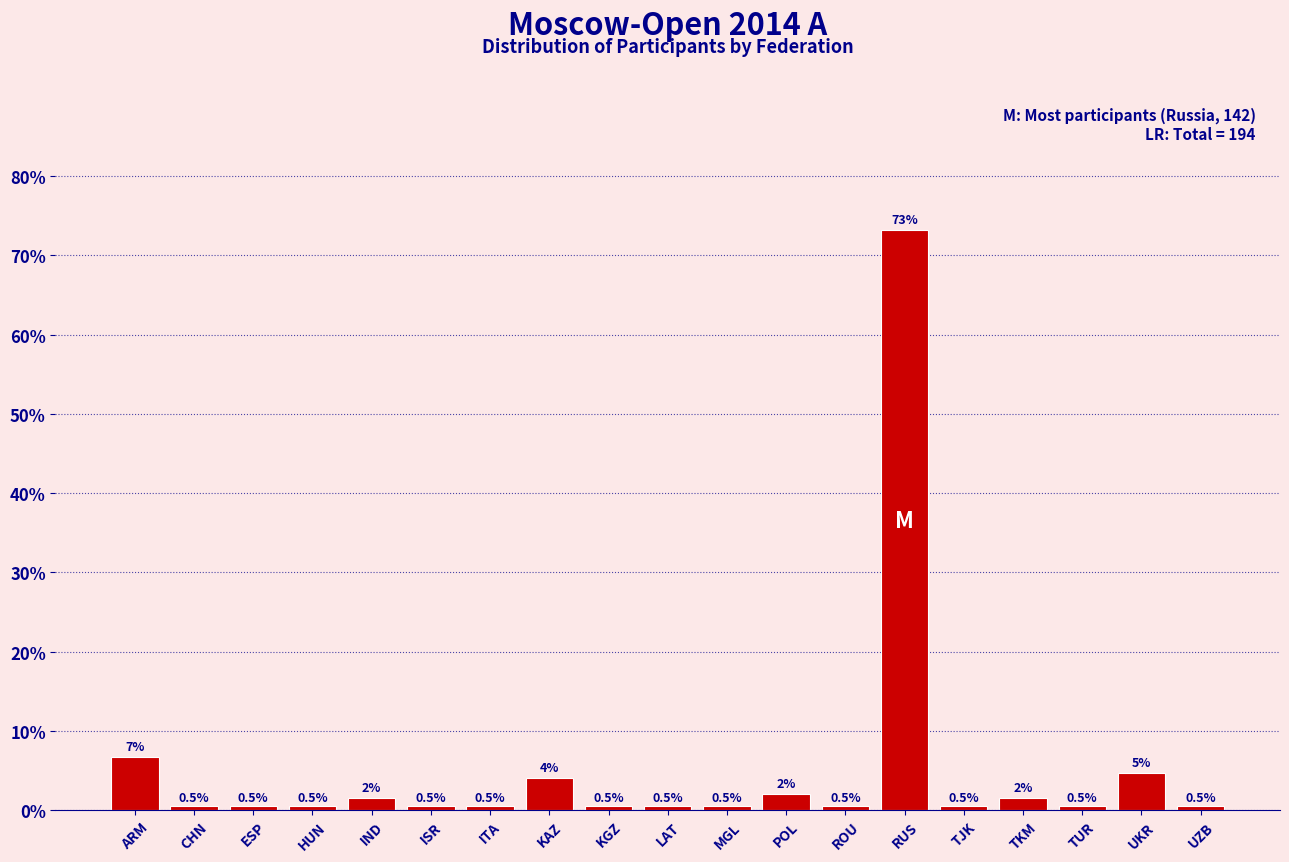

Is it true that the value at RUS is 73.2?

True